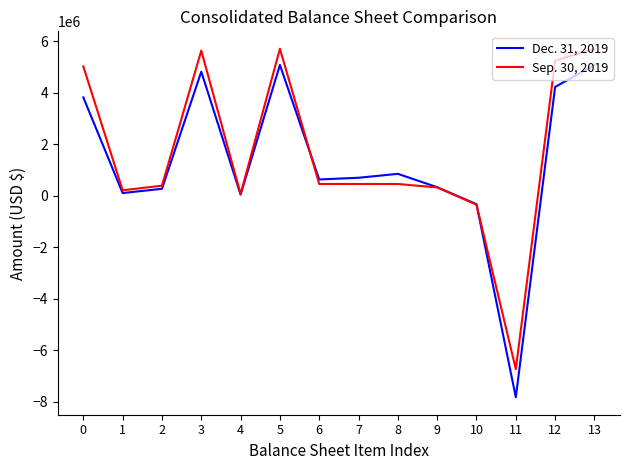

List the series in order of their overall mean, lowest first.

Dec. 31, 2019, Sep. 30, 2019